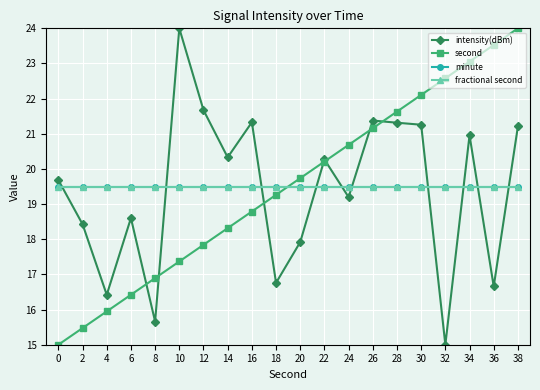

What is the value of the minute point at the 13th from the left?

19.5